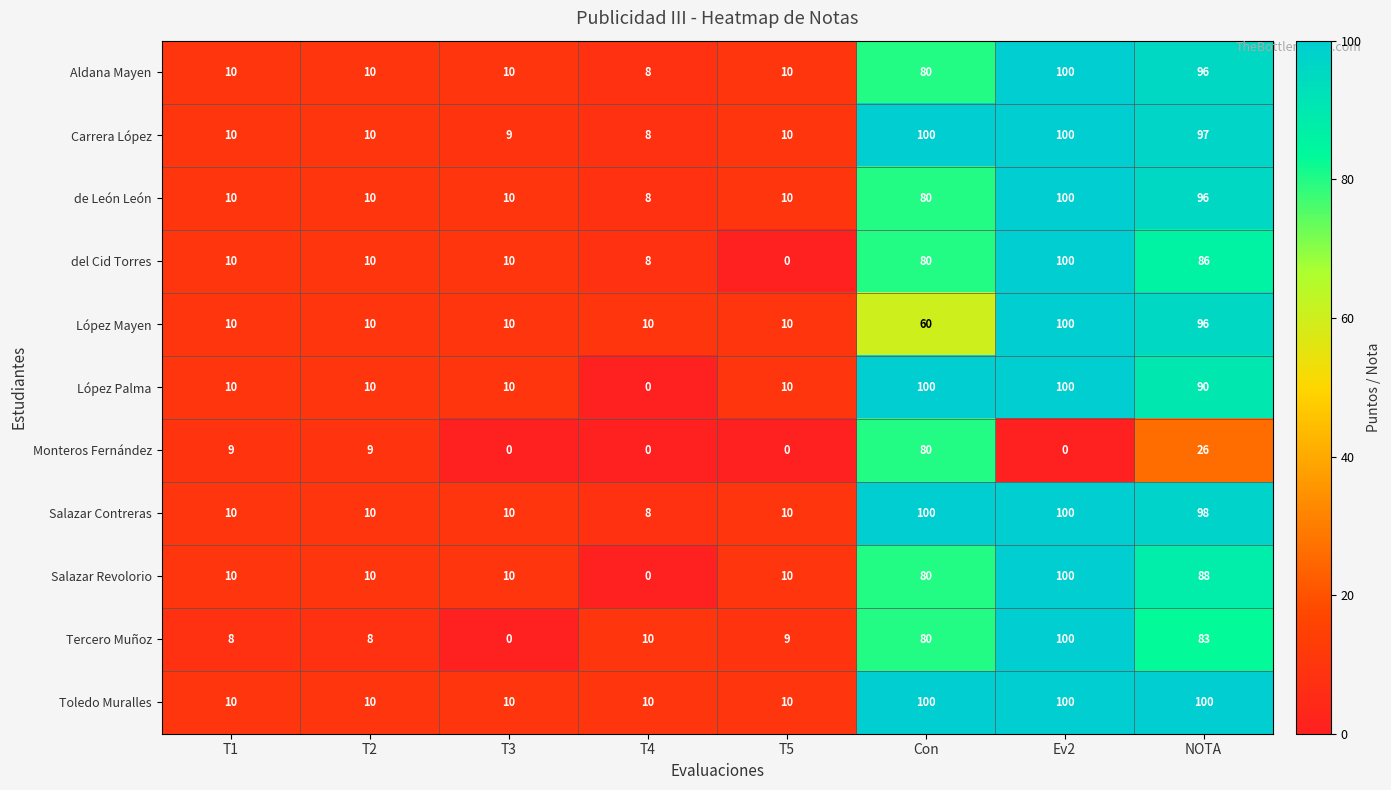

What is the approximate value of Salazar Contreras at T3, to the nearest 5?

10